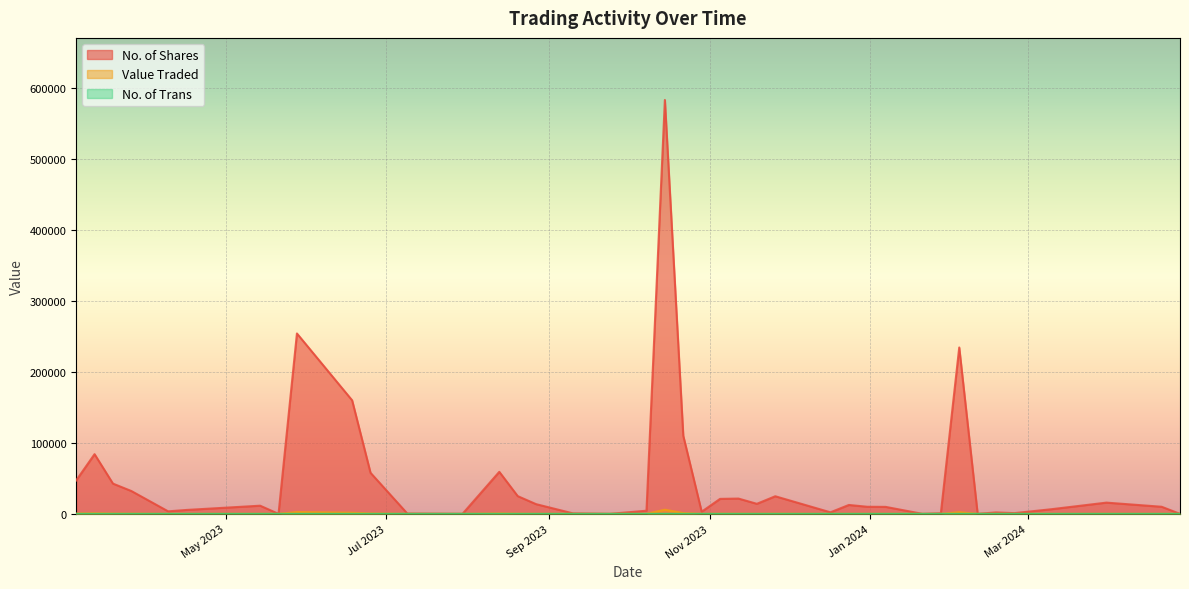

The No. of Trans series shows 1 at 21/05/2023. True or false?

True